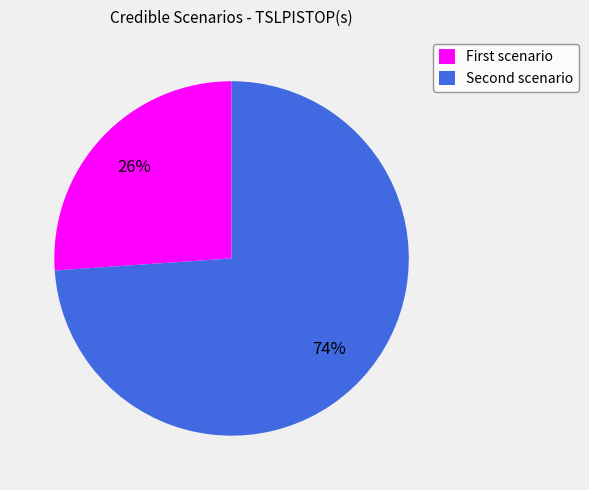

Which slice is the smallest?

First scenario